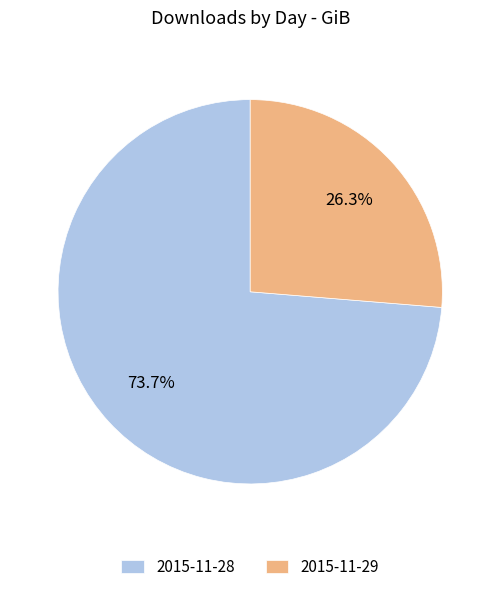

To the nearest percent, what percentage of the pie is 2015-11-28?

74%